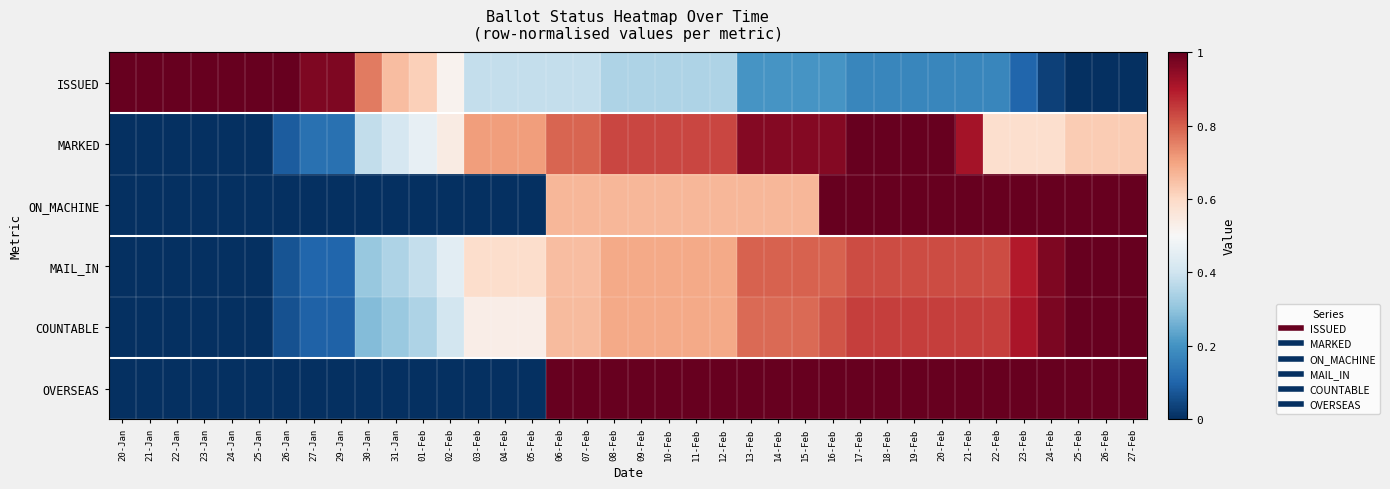

At how many categories does at least one series exceed 0?

38